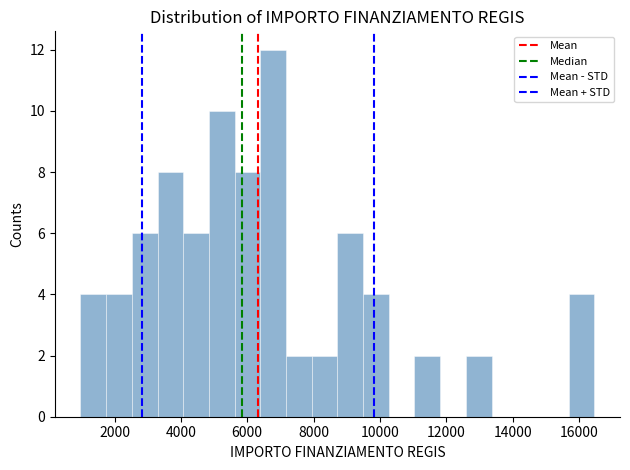

Around what value on the x-axis is the tallest bar? Give the approximate position of its centre, as read against the axis.

6800